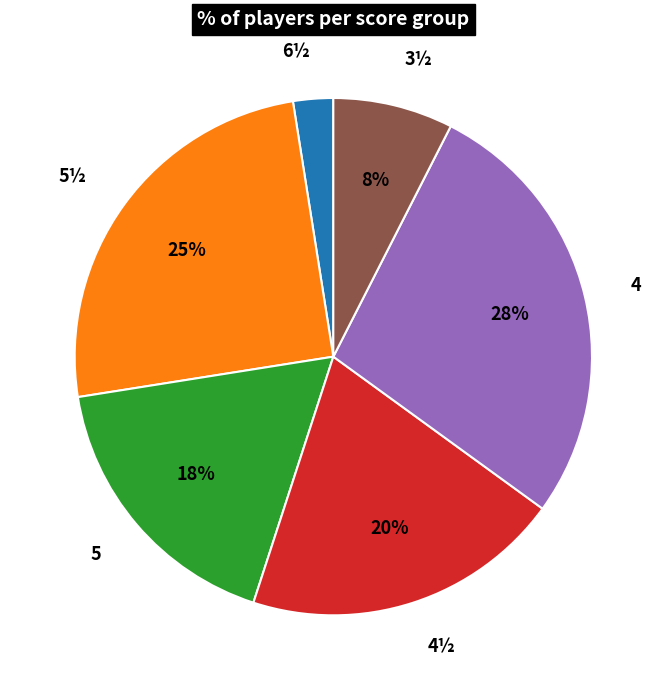

Is 5½ the majority of the pie?

No